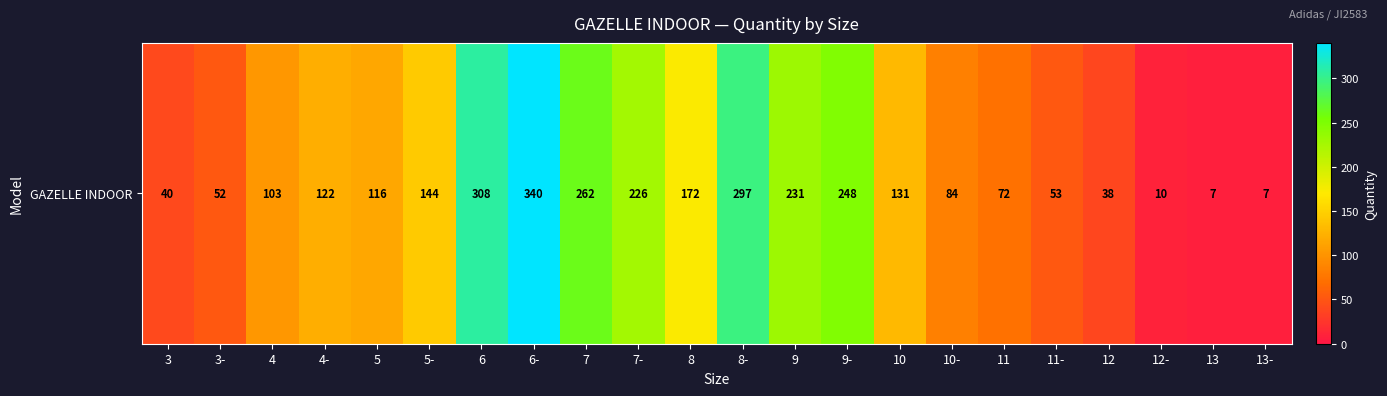

Reading left to right, list all the values displayed in this chart.

40	52	103	122	116	144	308	340	262	226	172	297	231	248	131	84	72	53	38	10	7	7